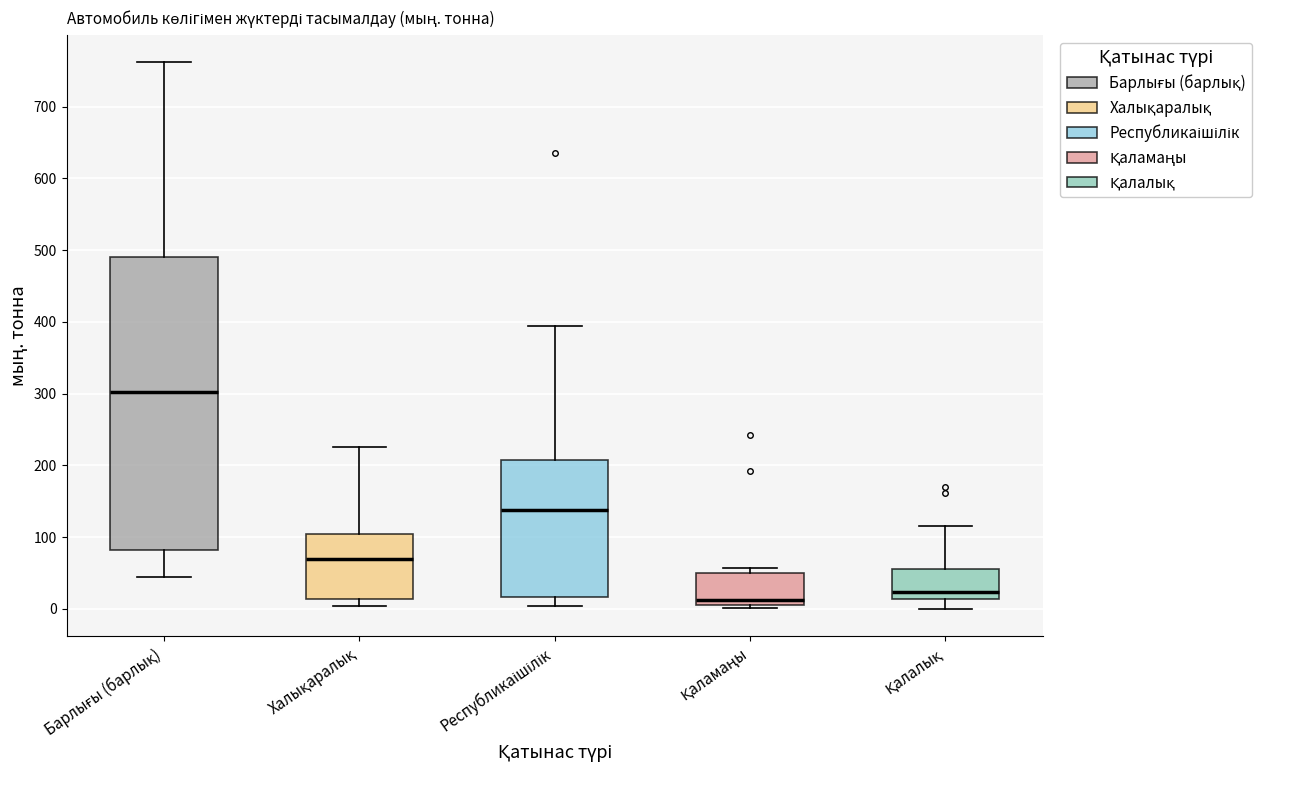

Reading left to right, transcribe this box plot: for each box, give where its median line is, the range the box spans, and where its two whiskers end, as read against the y-axis. The values are not printed on the chart, so give them approximately, as read against the axis.

Барлығы (барлық): median 300, box 80 to 490, whiskers 40 to 760
Халықаралық: median 70, box 10 to 100, whiskers 0 to 230
Республикаішілік: median 140, box 20 to 210, whiskers 0 to 390
Қаламаңы: median 10 (just above the box's lower edge), box 10 to 50, whiskers 0 to 60
Қалалық: median 20, box 10 to 60, whiskers 0 to 120